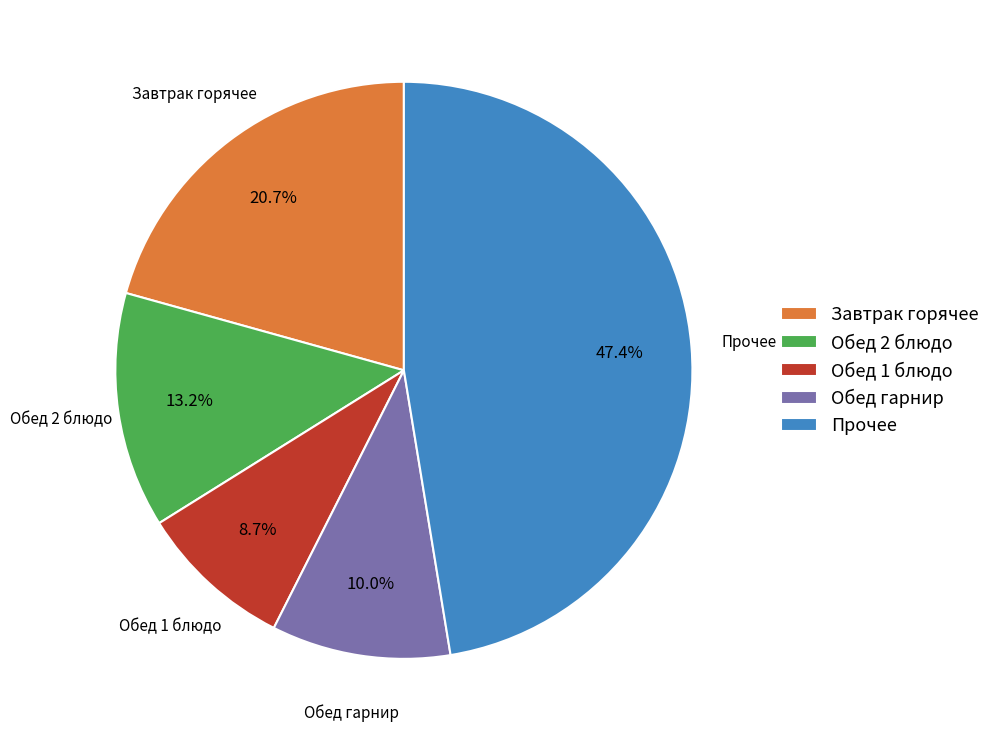

Between Обед 1 блюдо and Завтрак горячее, which is larger?

Завтрак горячее